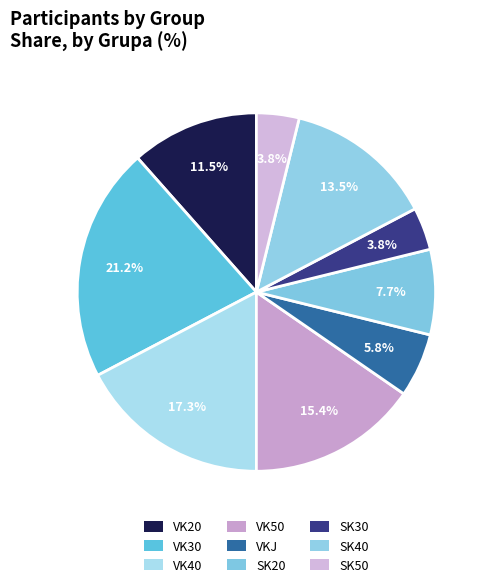

To the nearest percent, what percentage of the pie is SK20?

8%